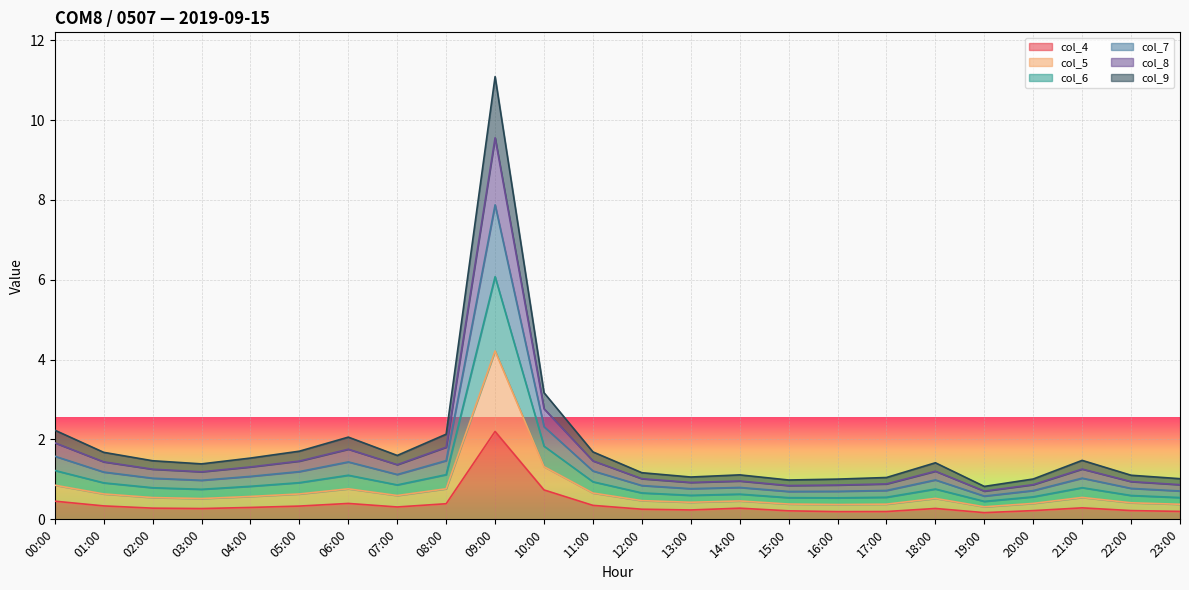

At which label does col_9 reach its peak?

09:00